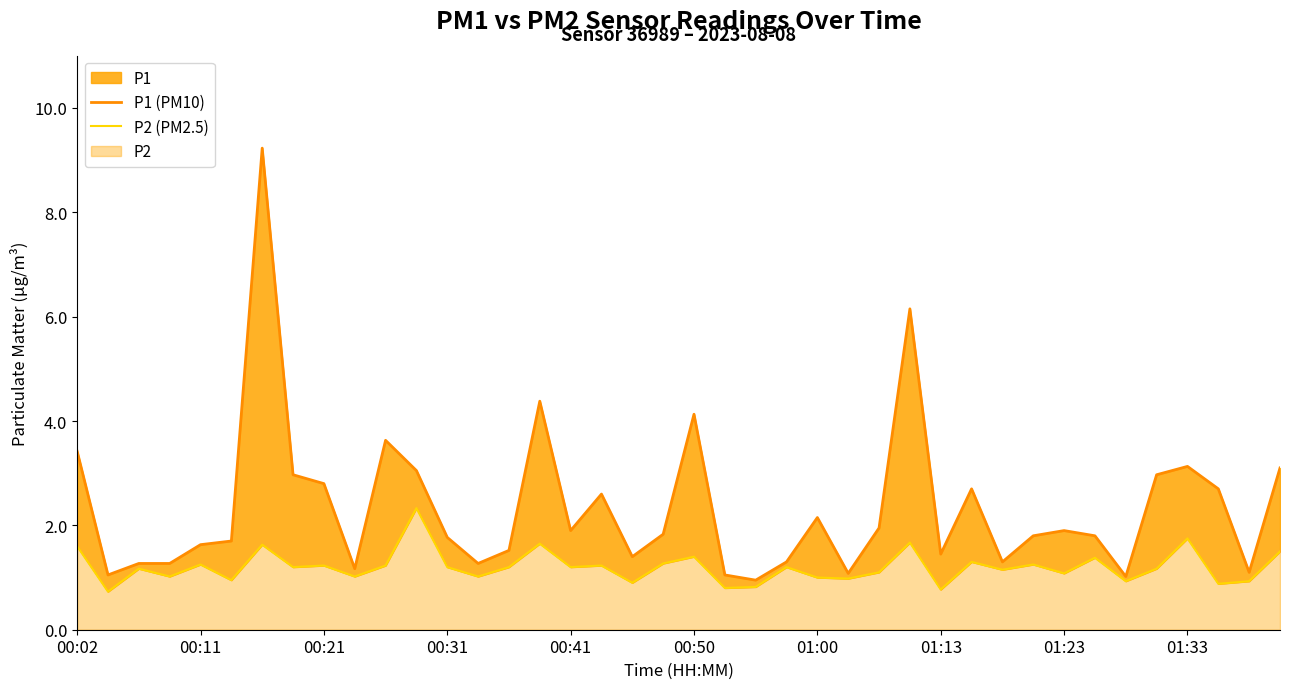

What is the difference between the maximum and minimum values in the P1 (PM10) series?

8.3